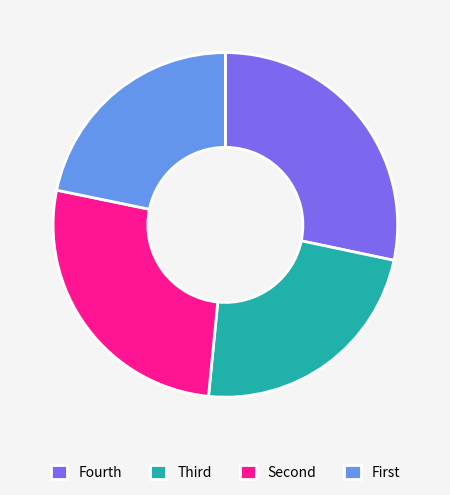

Which category has the smallest portion of the pie?

First